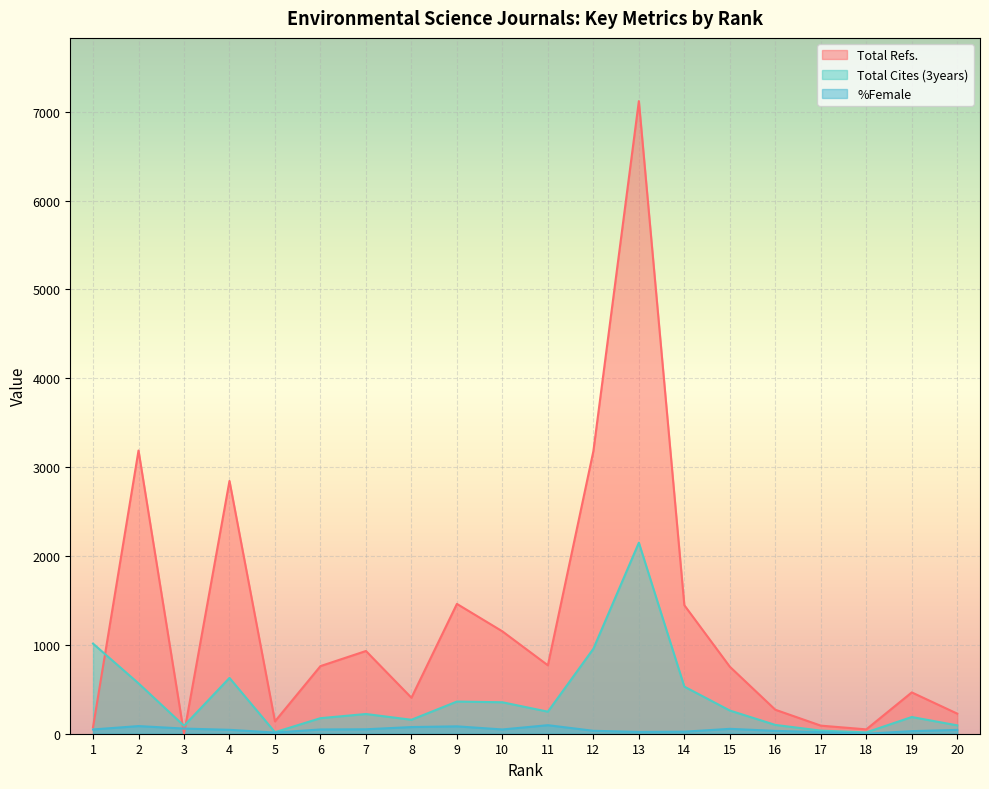

The value of %Female at 1 is 25. True or false?

False